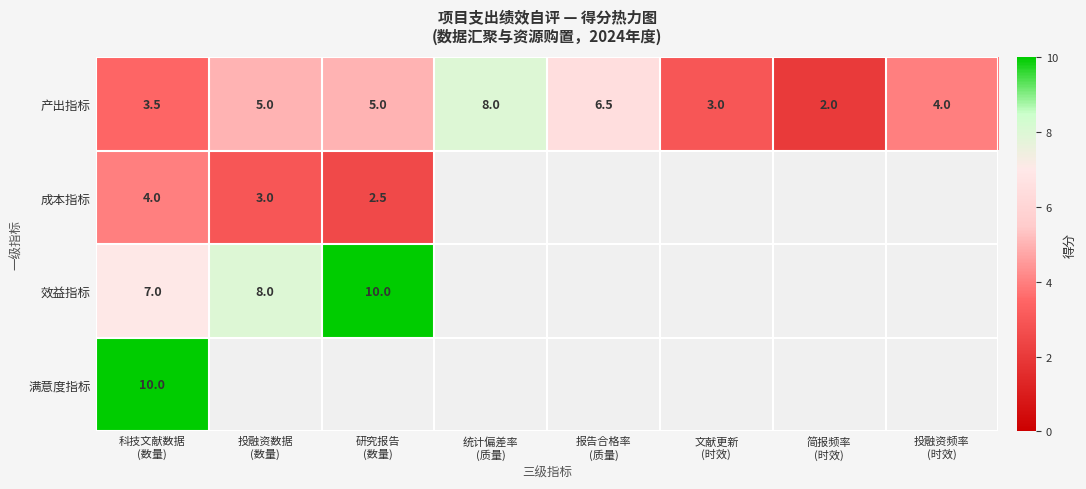

What is the difference between the second highest and minimum values in the 产出指标 series?

4.5